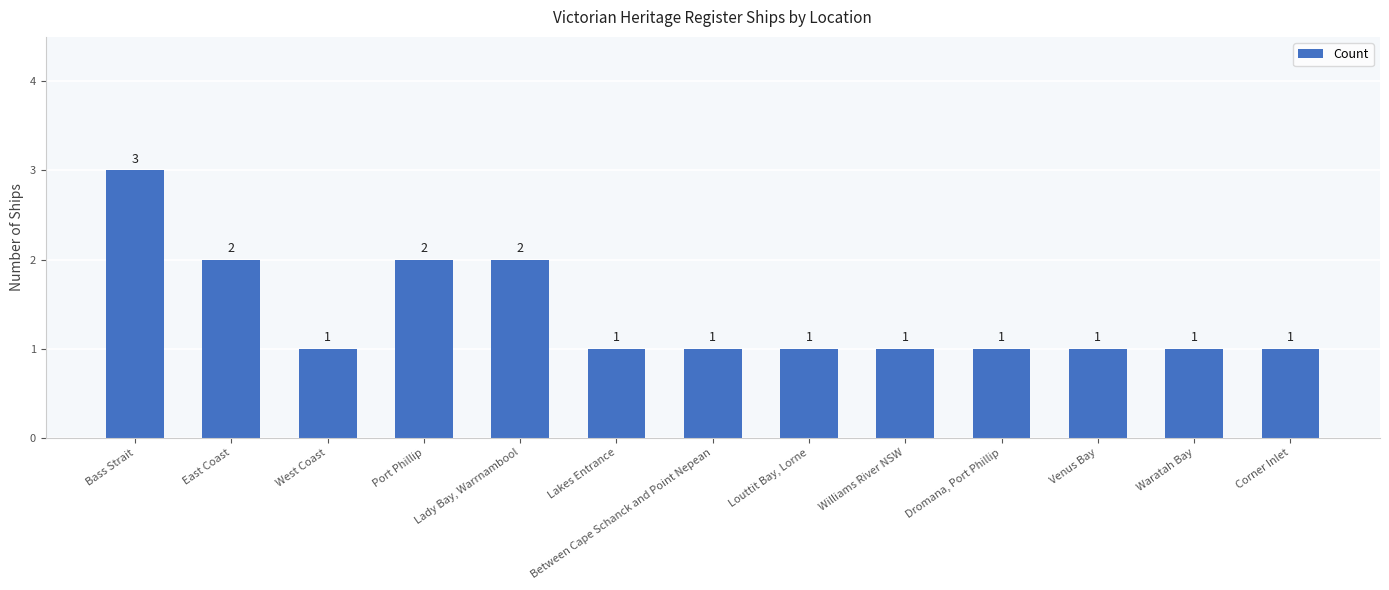

How many values are between 1 and 2?

12